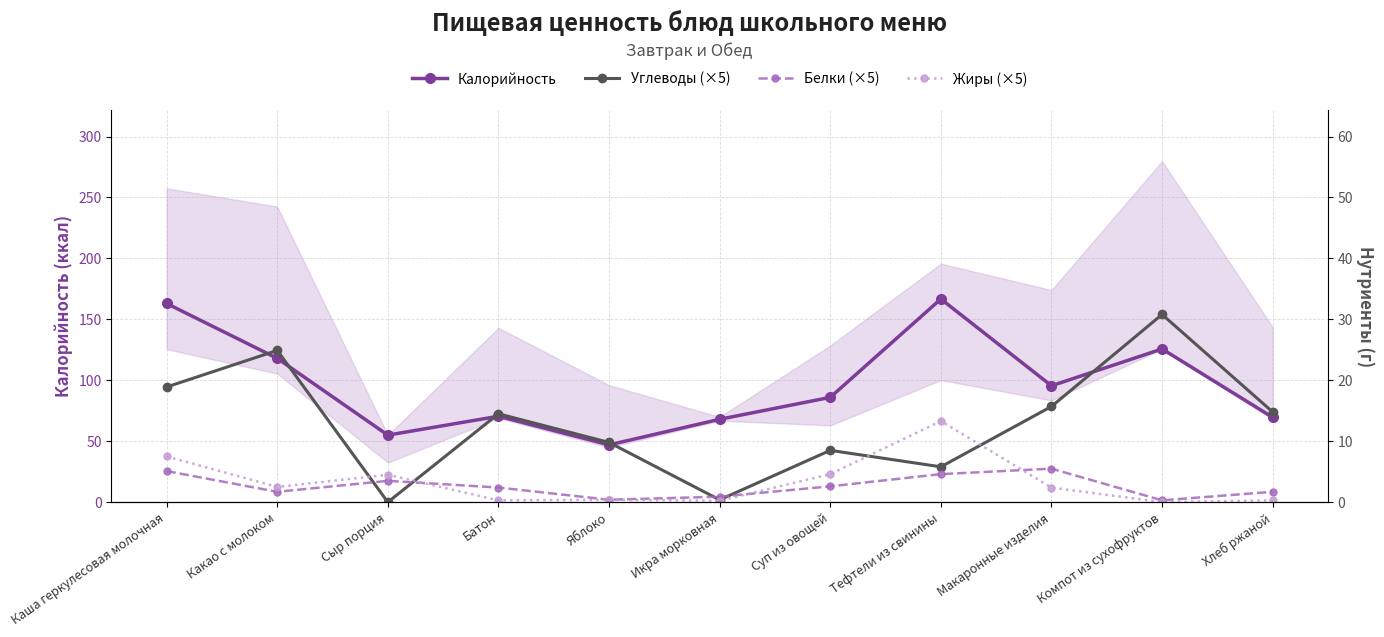

Where is the first local maximum for Жиры (×5)?

Сыр порция